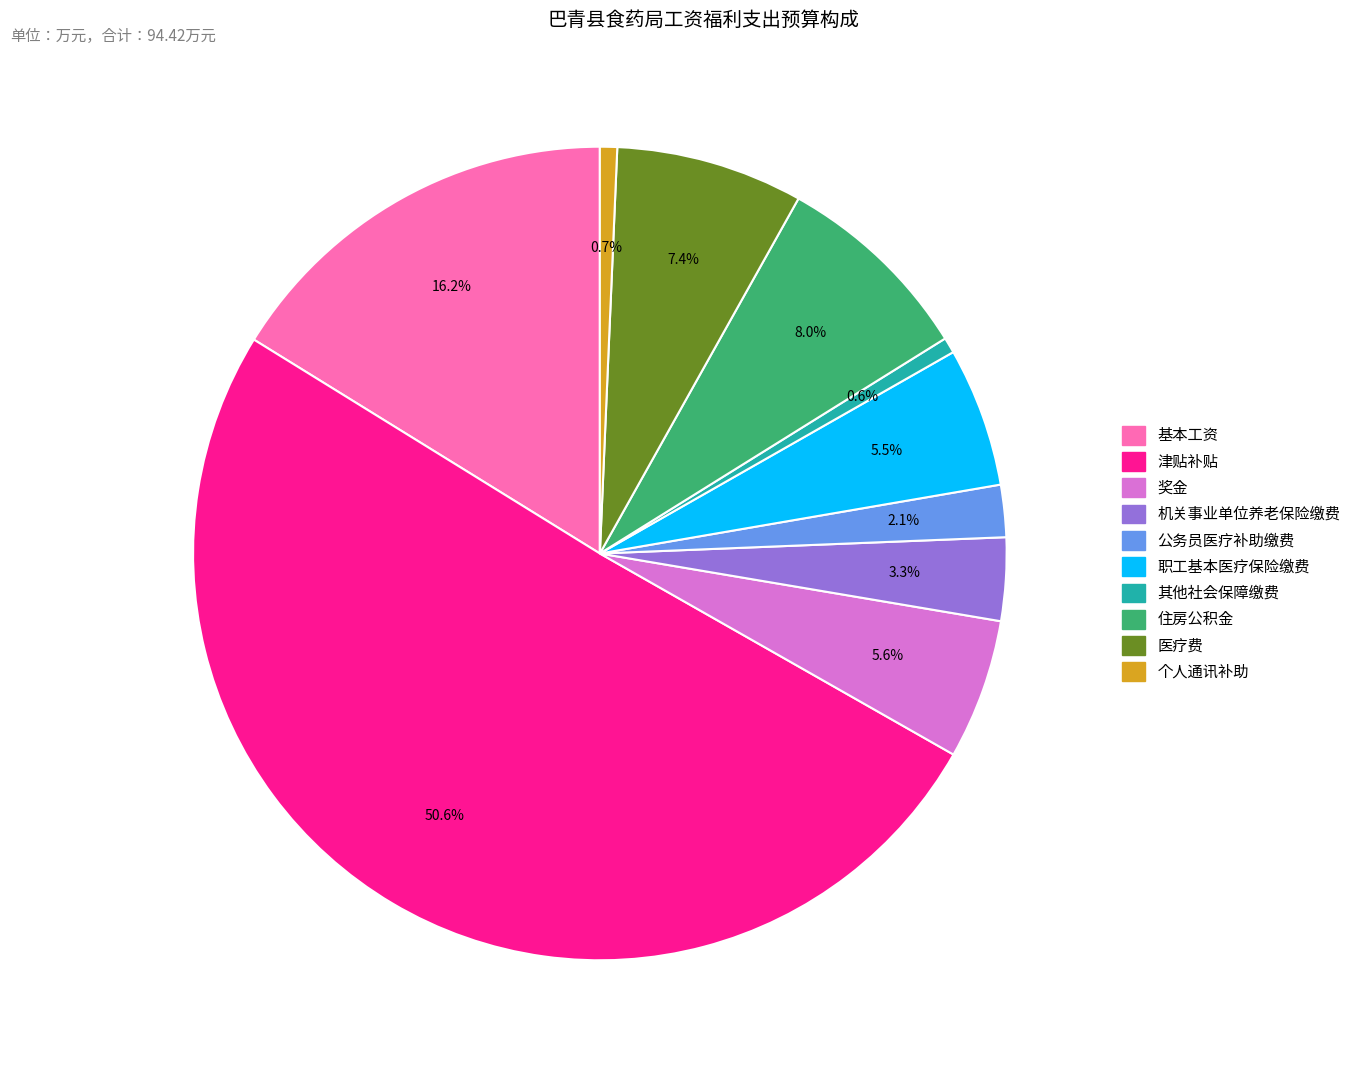

What is the majority slice?

津贴补贴